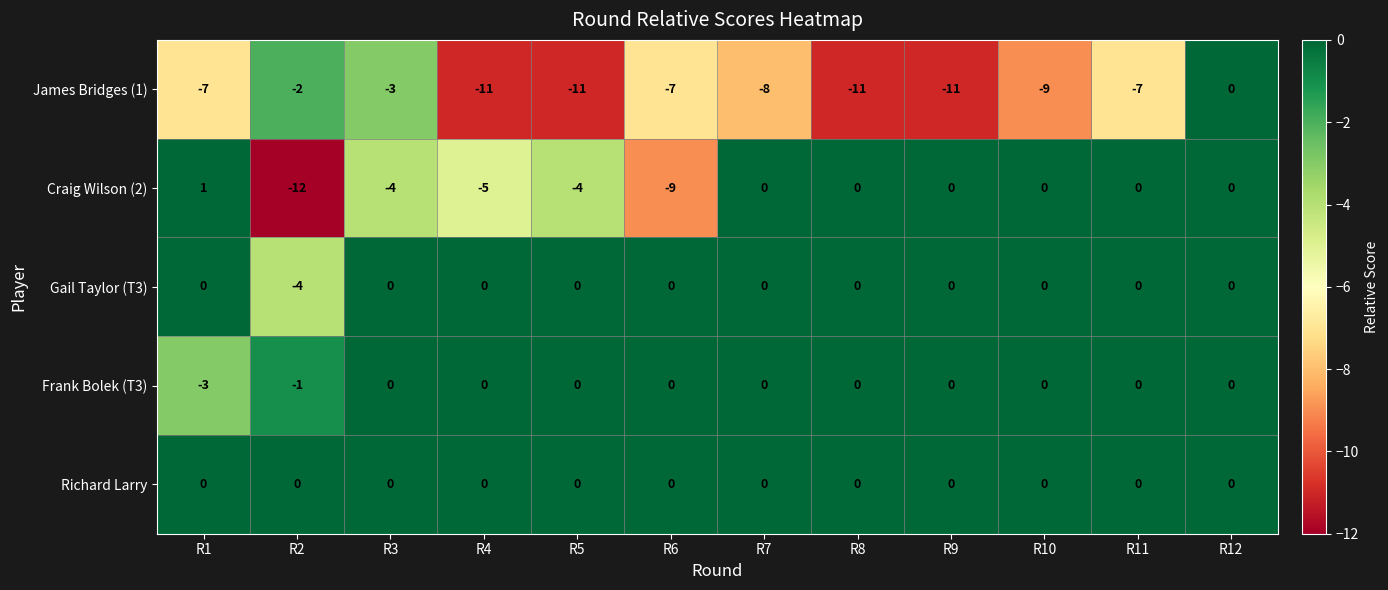

How many data points in James Bridges (1) are above -7?

3